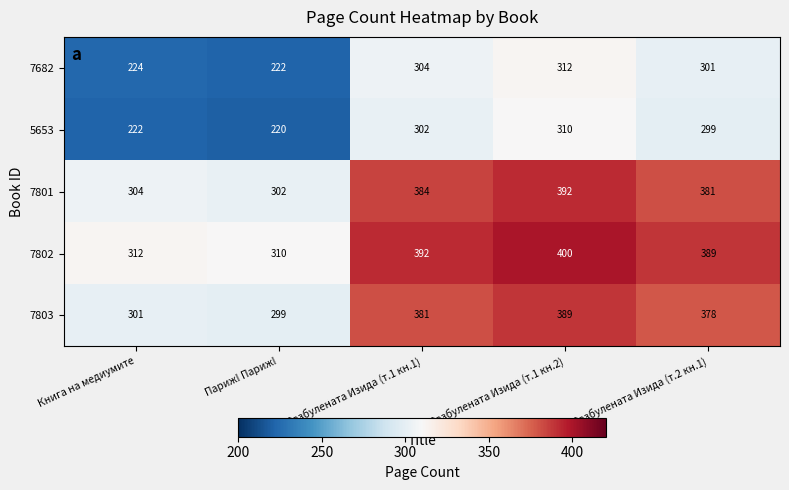

What is the sum of the 5653 values at Разбулената Изида (т.2 кн.1) and Разбулената Изида (т.1 кн.2)?

609